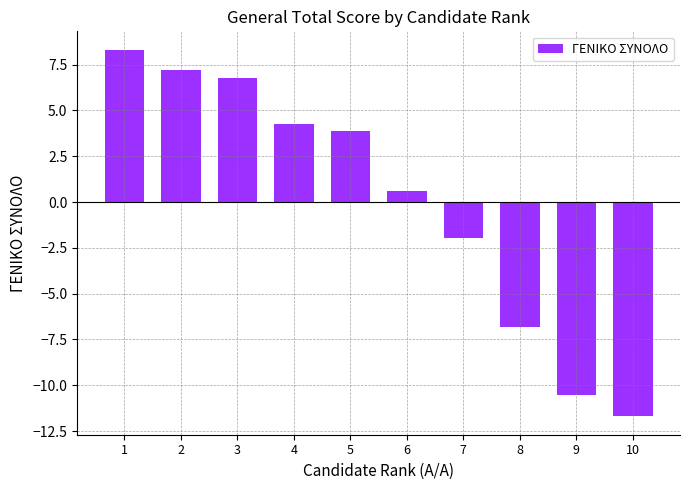

How many values are below 3?

5